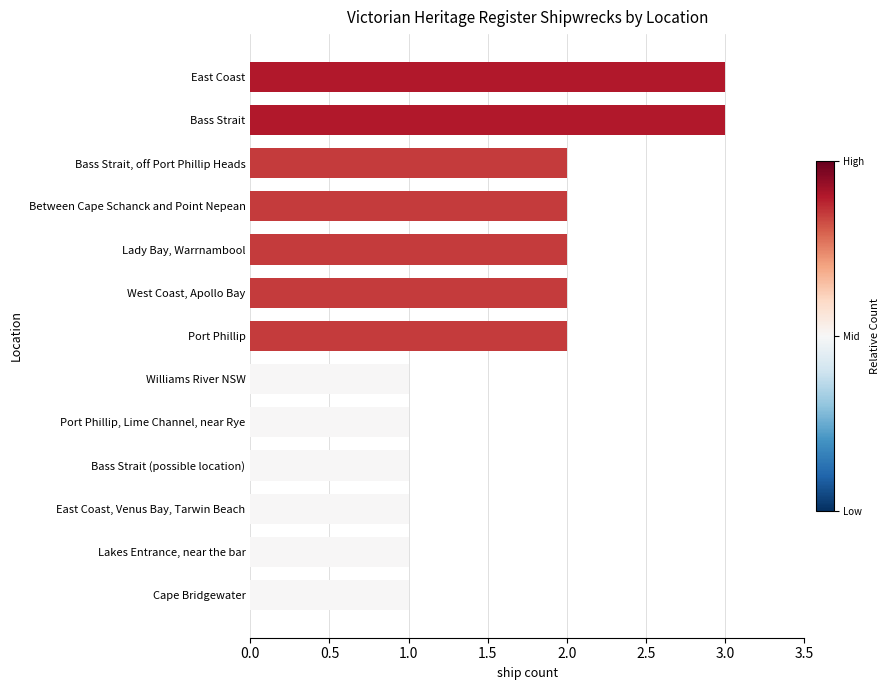

The chart shows a value of 1 at Port Phillip. True or false?

False